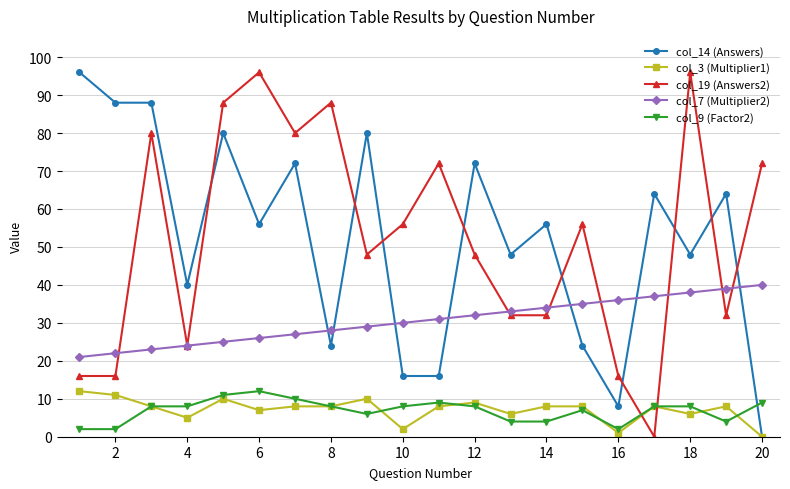

True or false: col_3 (Multiplier1) and col_19 (Answers2) intersect in this chart.

True